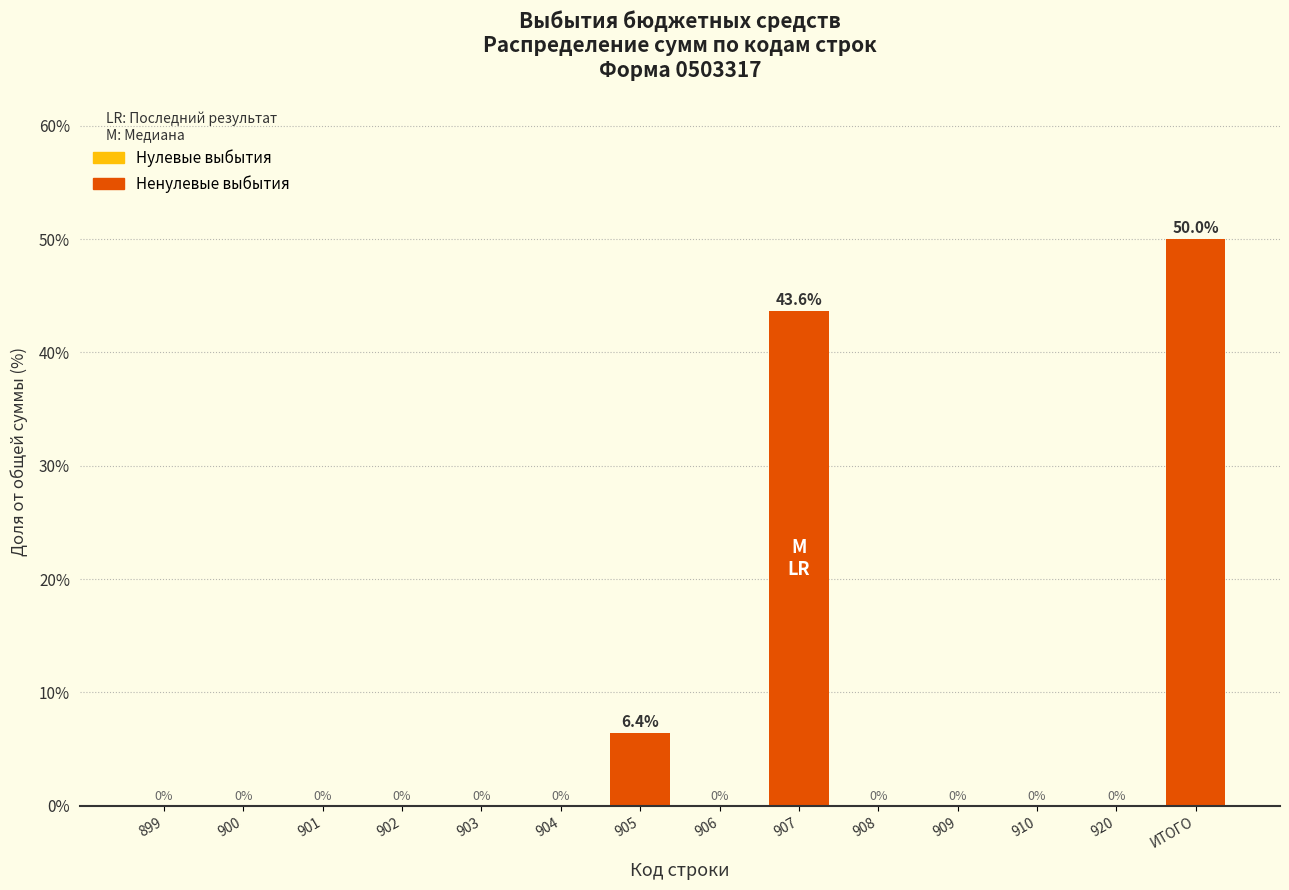

Reading left to right, transcribe all the data shown in this chart.

899=0.0	900=0.0	901=0.0	902=0.0	903=0.0	904=0.0	905=6.4	906=0.0	907=43.6	908=0.0	909=0.0	910=0.0	920=0.0	ИТОГО=50.0